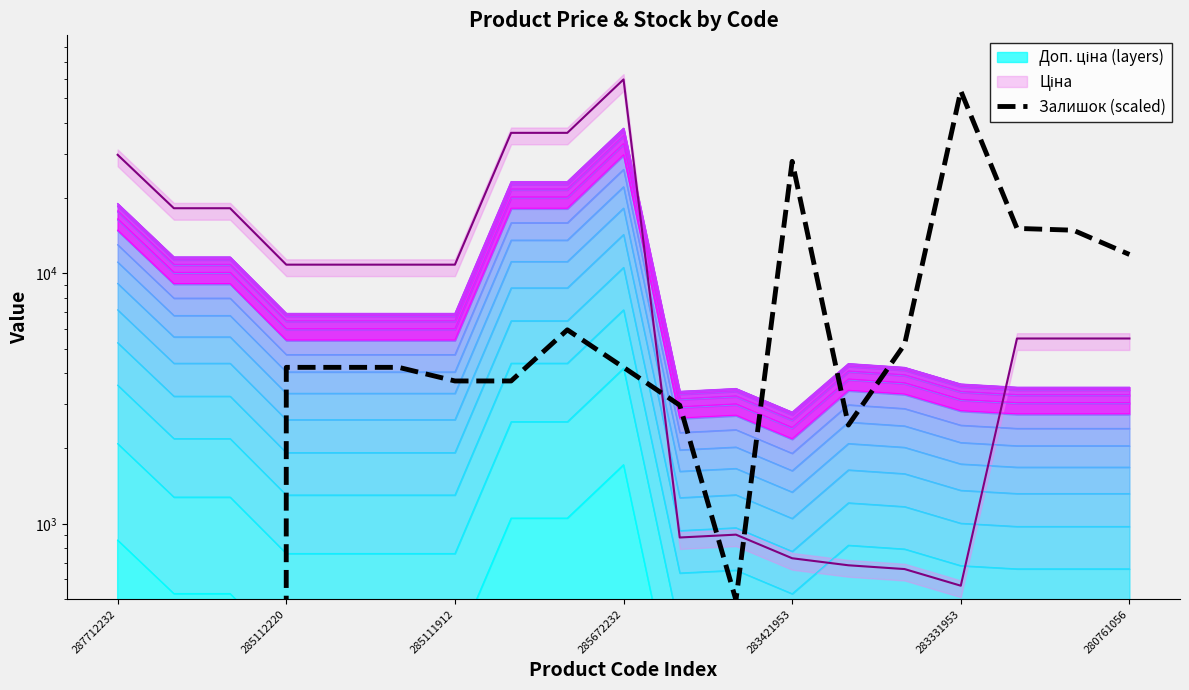

At which label does the data first exceed 4216?

285112220